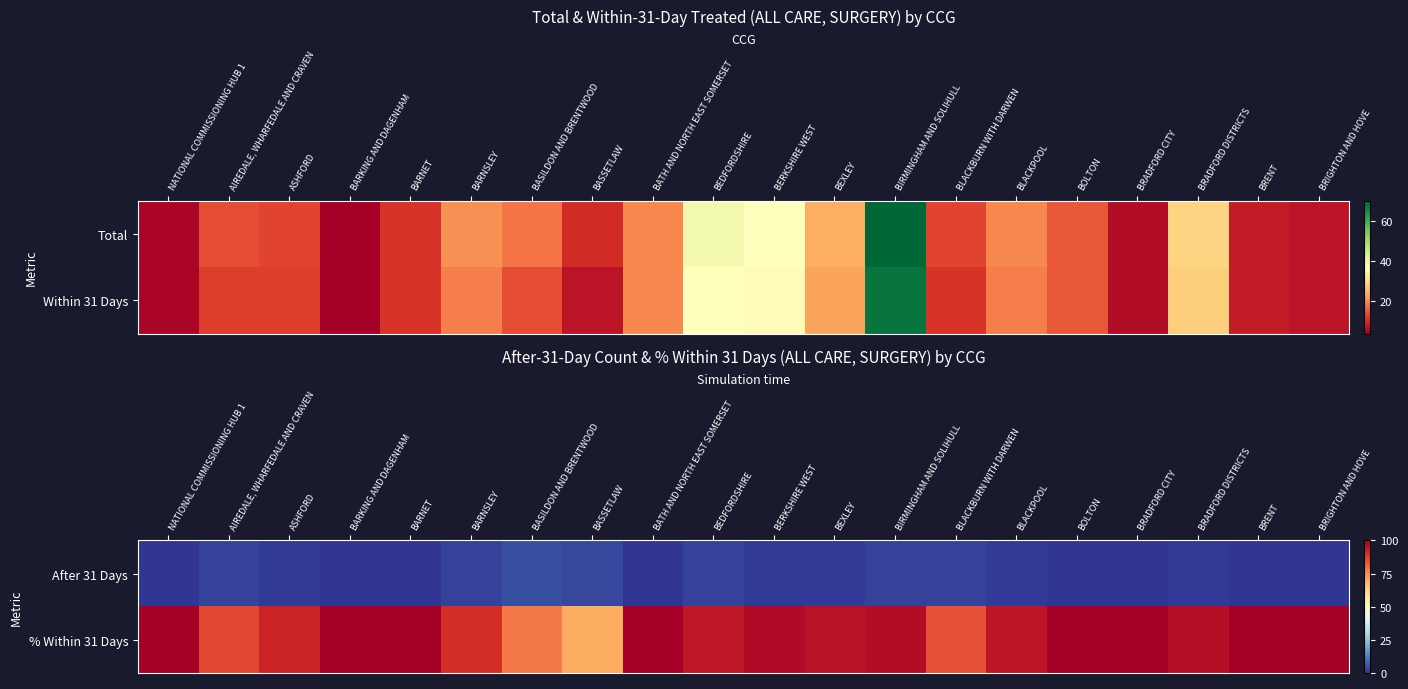

Reading left to right, extract all data points from this chart.

After 31 Days: NATIONAL COMMISSIONING HUB 1=0.0	AIREDALE, WHARFEDALE AND CRAVEN=2.0	ASHFORD=1.0	BARKING AND DAGENHAM=0.0	BARNET=0.0	BARNSLEY=2.0	BASILDON AND BRENTWOOD=4.0	BASSETLAW=3.0	BATH AND NORTH EAST SOMERSET=0.0	BEDFORDSHIRE=2.0	BERKSHIRE WEST=1.0	BEXLEY=1.0	BIRMINGHAM AND SOLIHULL=2.0	BLACKBURN WITH DARWEN=2.0	BLACKPOOL=1.0	BOLTON=0.0	BRADFORD CITY=0.0	BRADFORD DISTRICTS=1.0	BRENT=0.0	BRIGHTON AND HOVE=0.0
% Within 31 Days: NATIONAL COMMISSIONING HUB 1=100.0	AIREDALE, WHARFEDALE AND CRAVEN=85.7	ASHFORD=92.3	BARKING AND DAGENHAM=100.0	BARNET=100.0	BARNSLEY=90.5	BASILDON AND BRENTWOOD=77.8	BASSETLAW=70.0	BATH AND NORTH EAST SOMERSET=100.0	BEDFORDSHIRE=94.9	BERKSHIRE WEST=97.3	BEXLEY=95.8	BIRMINGHAM AND SOLIHULL=97.1	BLACKBURN WITH DARWEN=84.6	BLACKPOOL=95.0	BOLTON=100.0	BRADFORD CITY=100.0	BRADFORD DISTRICTS=96.6	BRENT=100.0	BRIGHTON AND HOVE=100.0